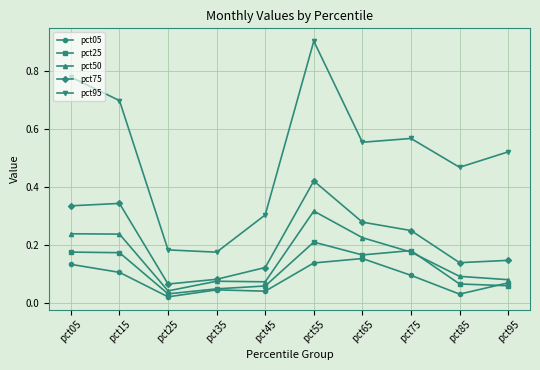

At which category is the sum across all series the highest?

pct55